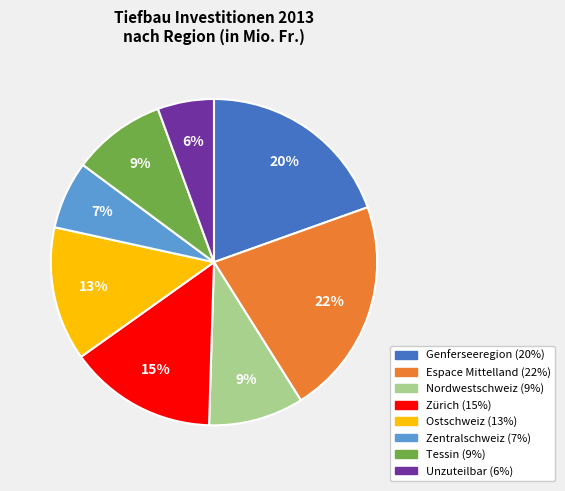

What percentage is the Espace Mittelland slice, to the nearest percent?

22%